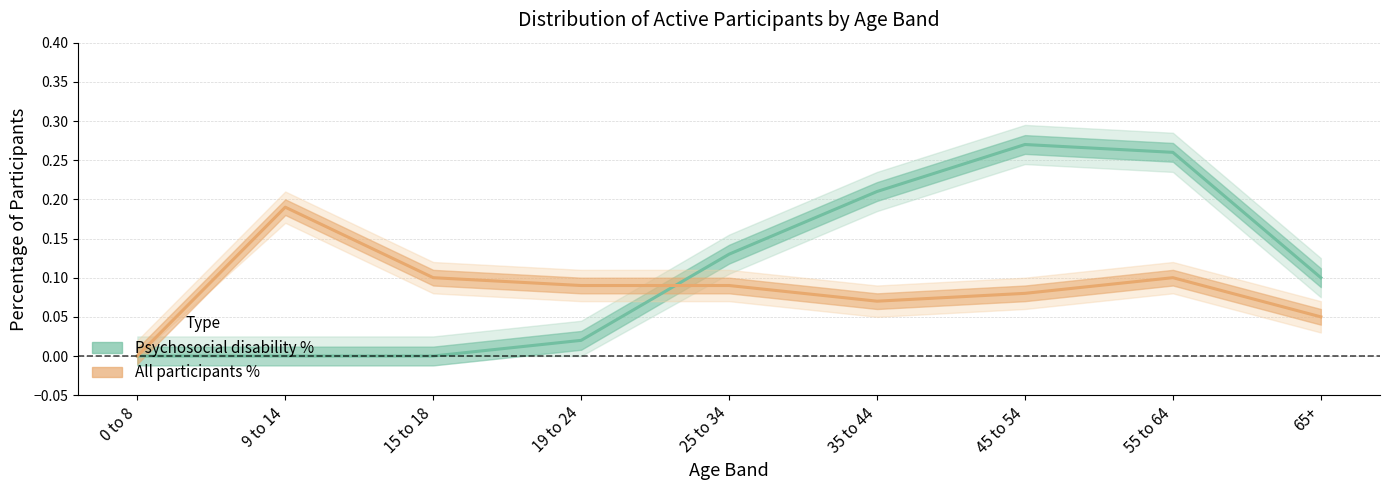

Which series ends up on top after the final intersection of Psychosocial disability % and All participants %?

Psychosocial disability %